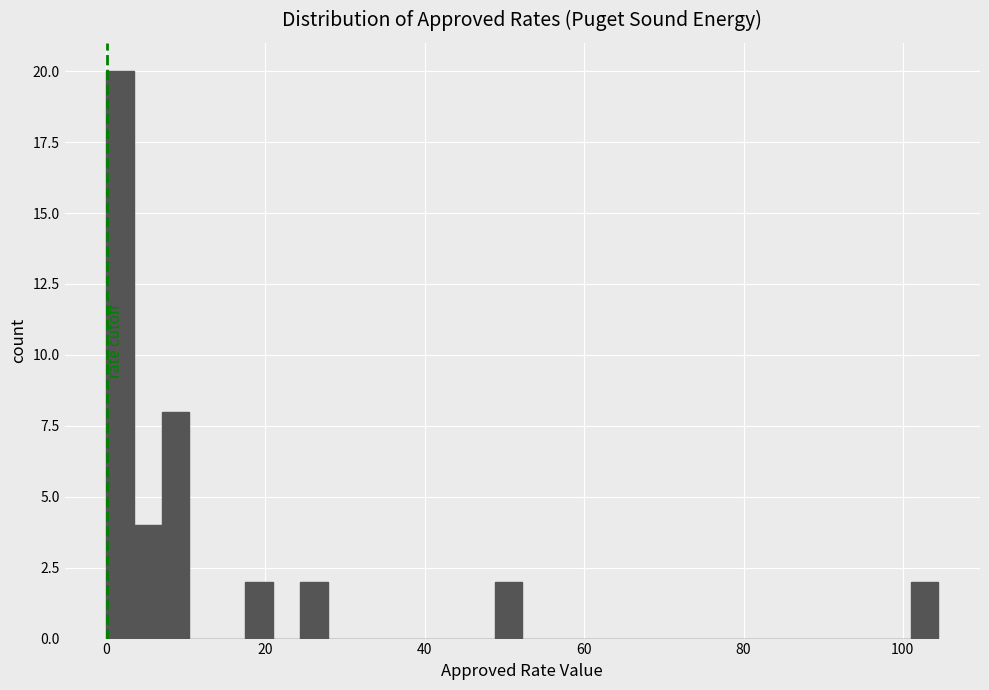

Read against the x-axis, roughly where is the centre of the tallest bar?

2